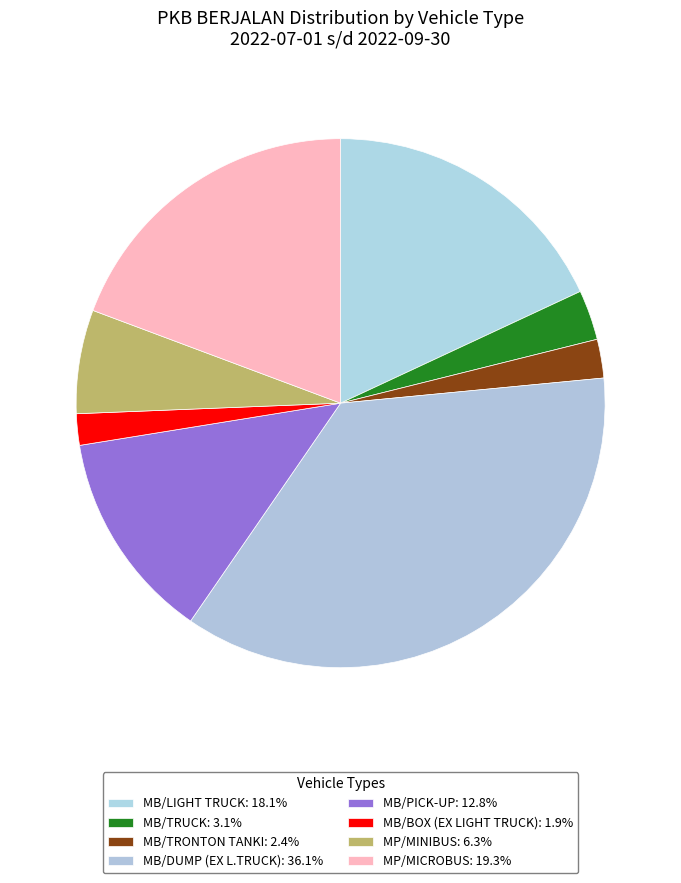

The MB/LIGHT TRUCK slice represents 27% of the pie. True or false?

False